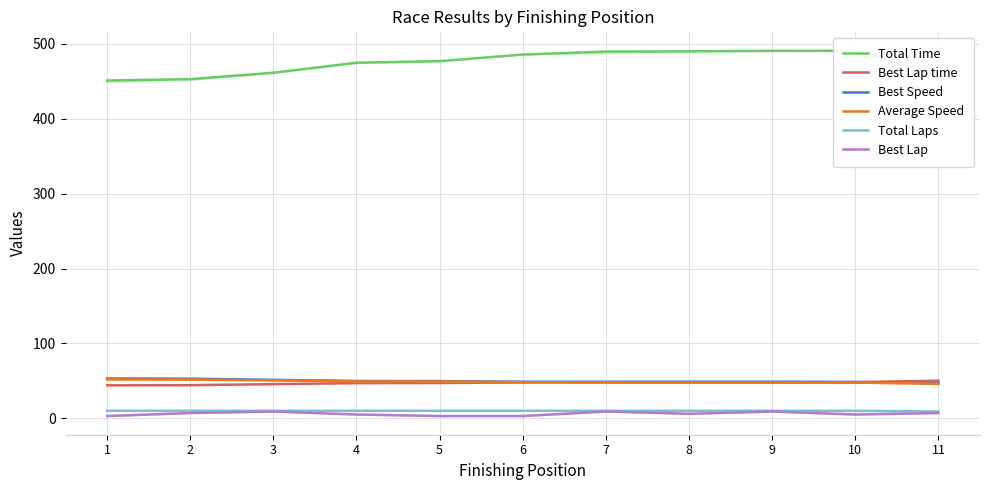

True or false: Total Time and Best Lap cross at least once.

False